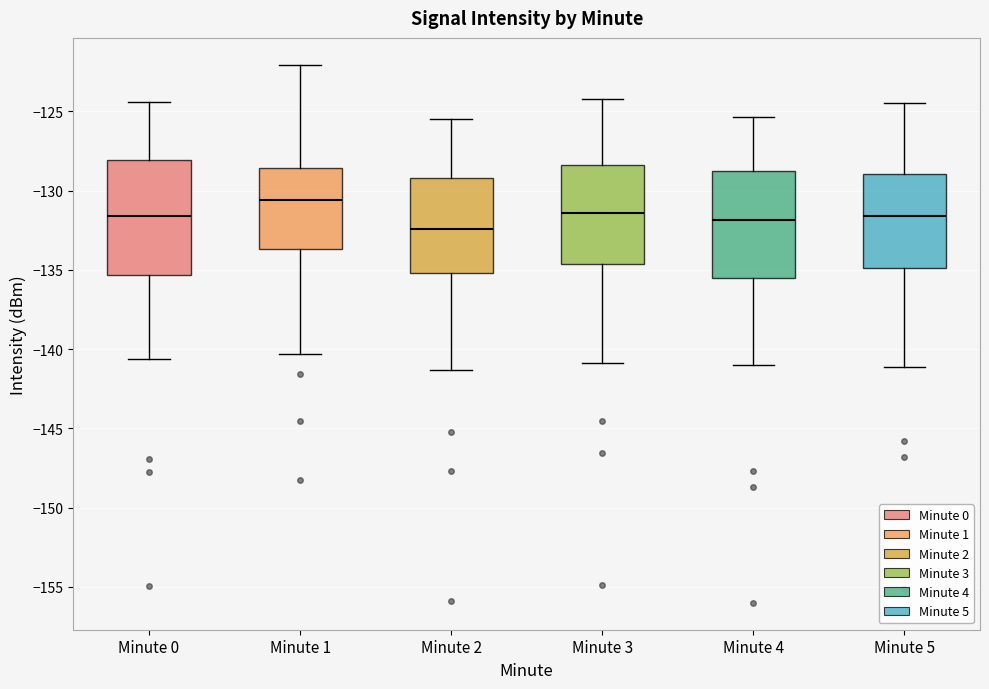

Where does the upper whisker of the box for Minute 4 end on the y-axis? The values are not printed on the chart, so give them approximately, as read against the axis.

-125.5